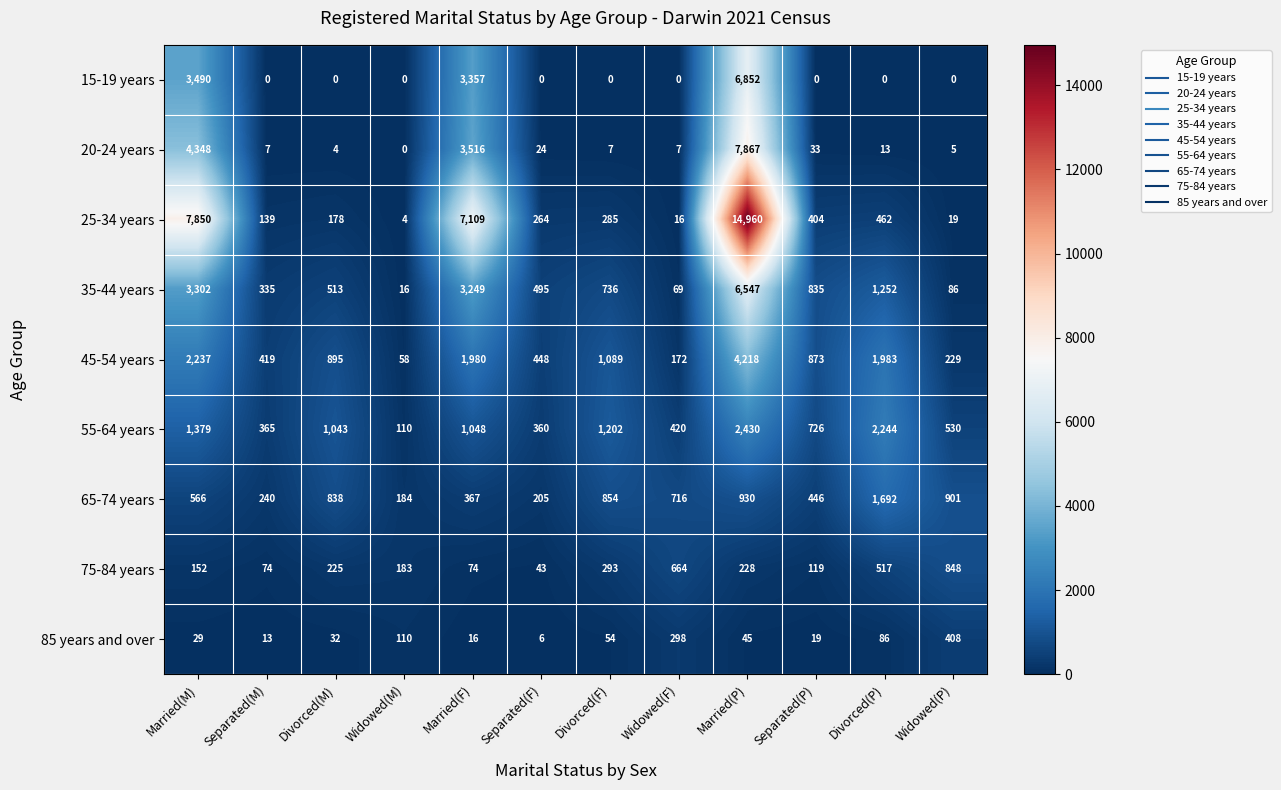

Which series has the largest range (max minus min)?

25-34 years